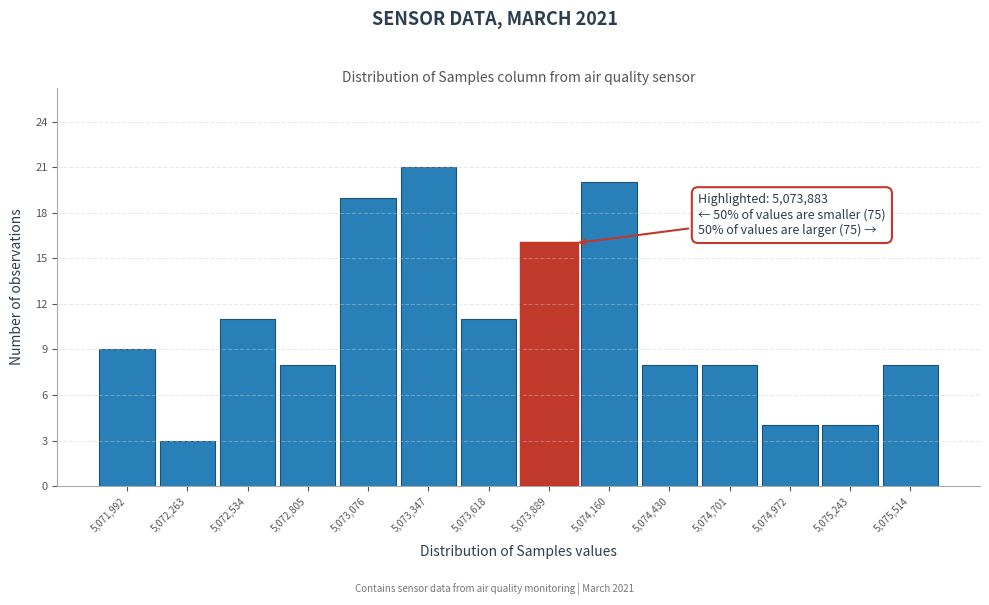

Over which range of the x-axis is the bar tallest?

5073200 to 5073500